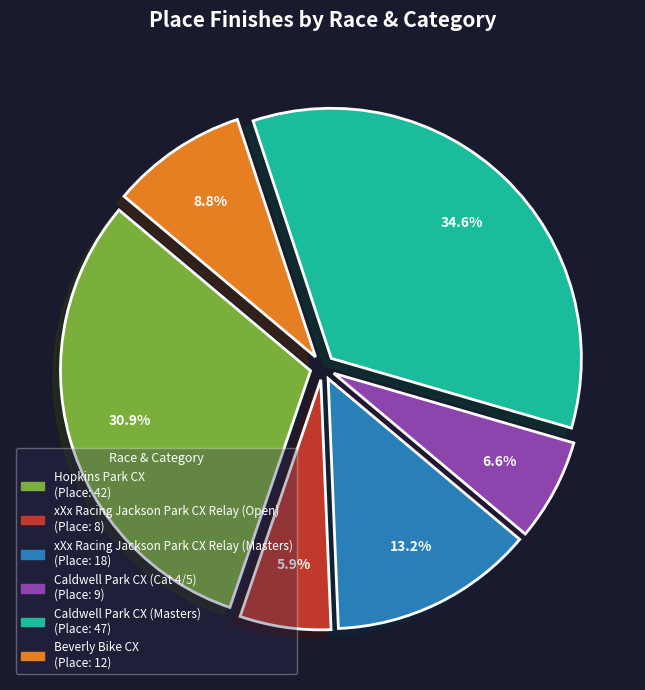

Is it true that Caldwell Park CX (Cat 4/5) is 7% of the pie?

True